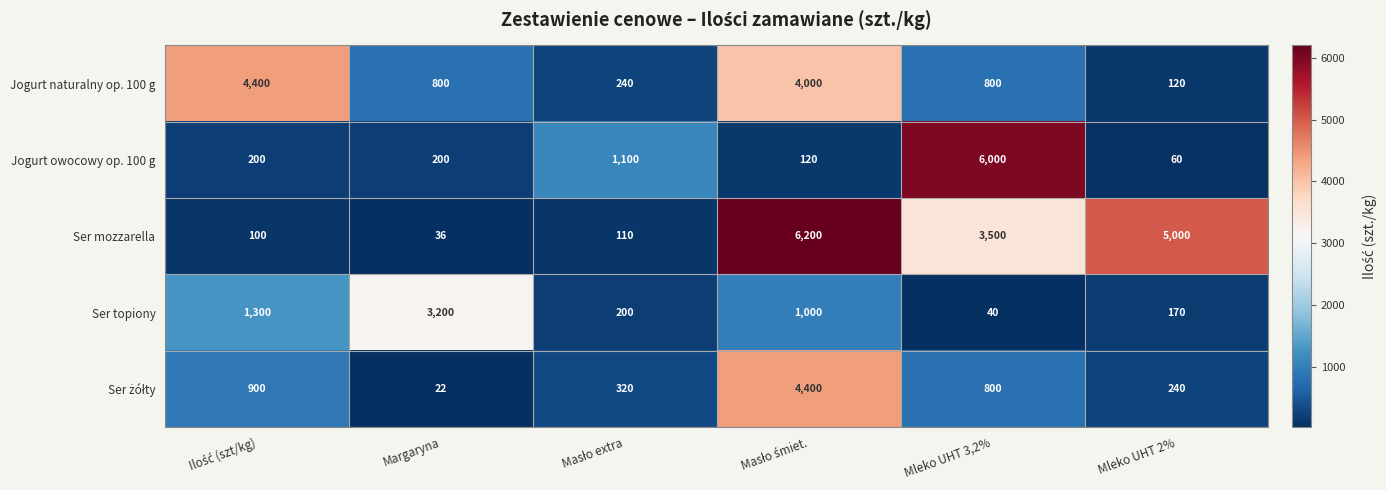

Count the number of categories in the chart.

6